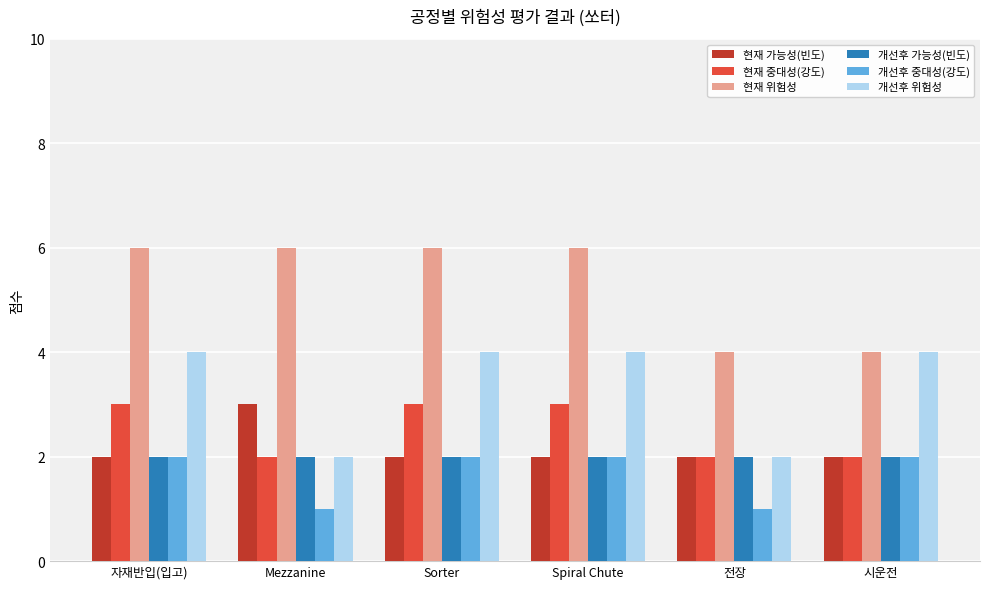

True or false: 현재 가능성(빈도) has a value of 2 at Spiral Chute.

True